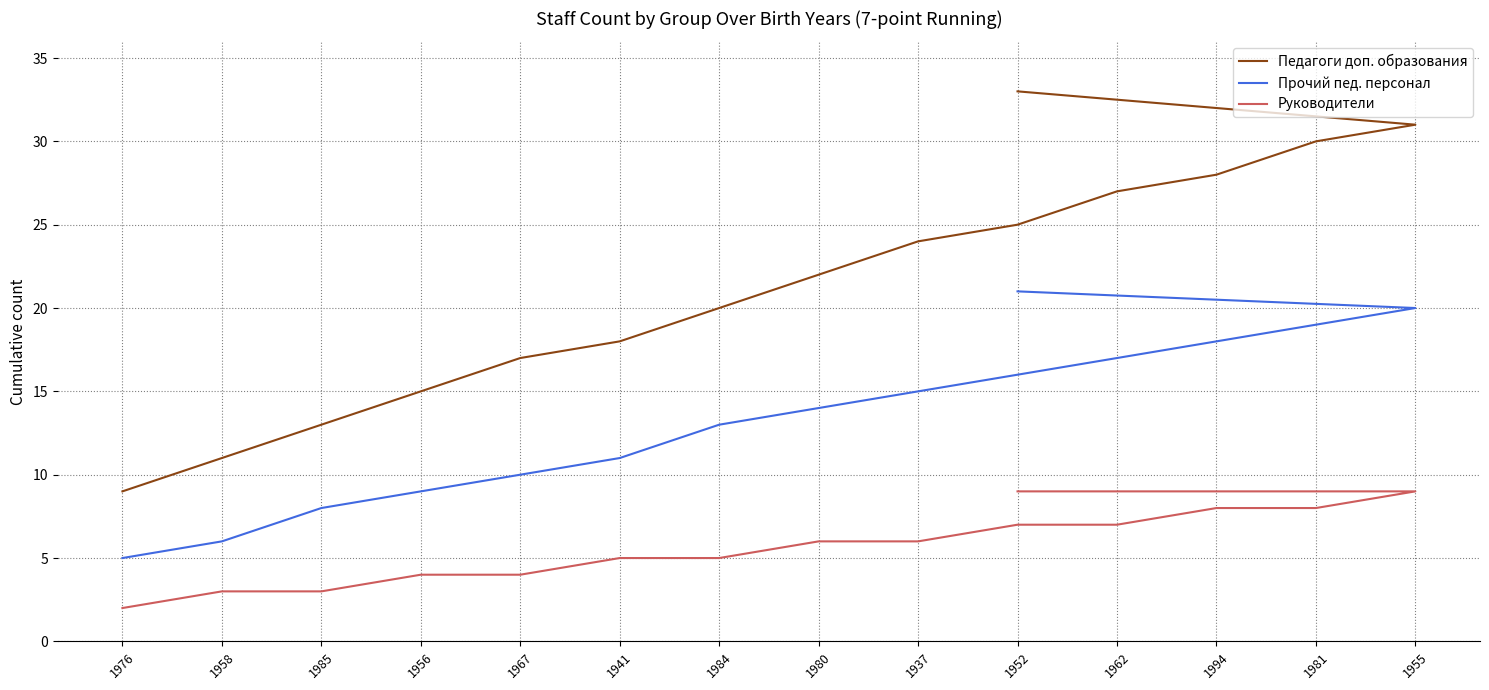

What is the label of the 6th point from the left?

1941